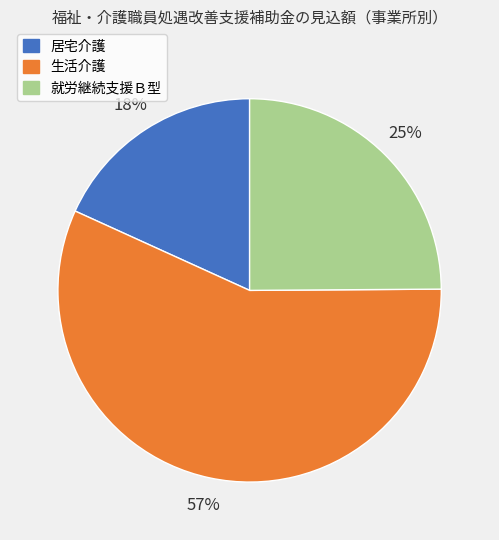

What percentage is the 就労継続支援Ｂ型 slice, to the nearest percent?

25%